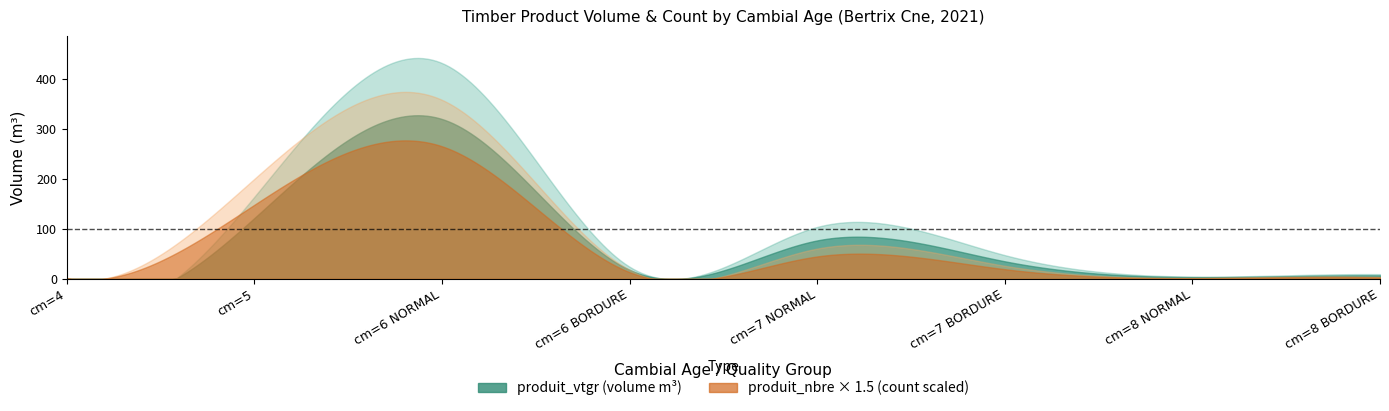

Is it true that produit_nbre equals 13.0 at cm=7 BORDURE?

True